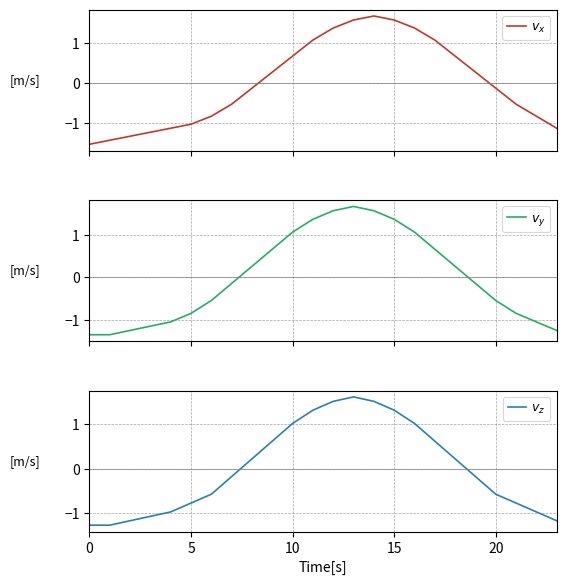

How many lines are shown in the chart?

3